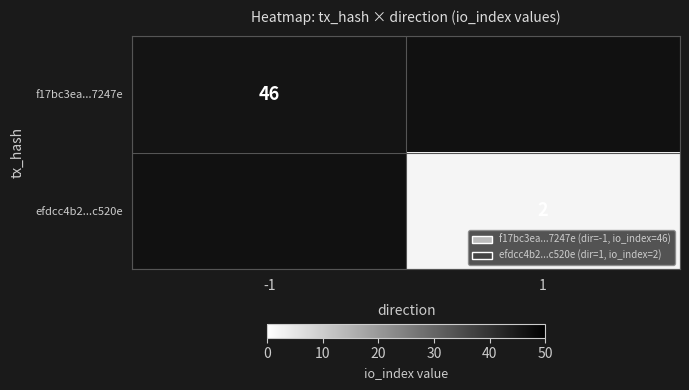

The f17bc3ea...7247e series shows 18 at -1. True or false?

False